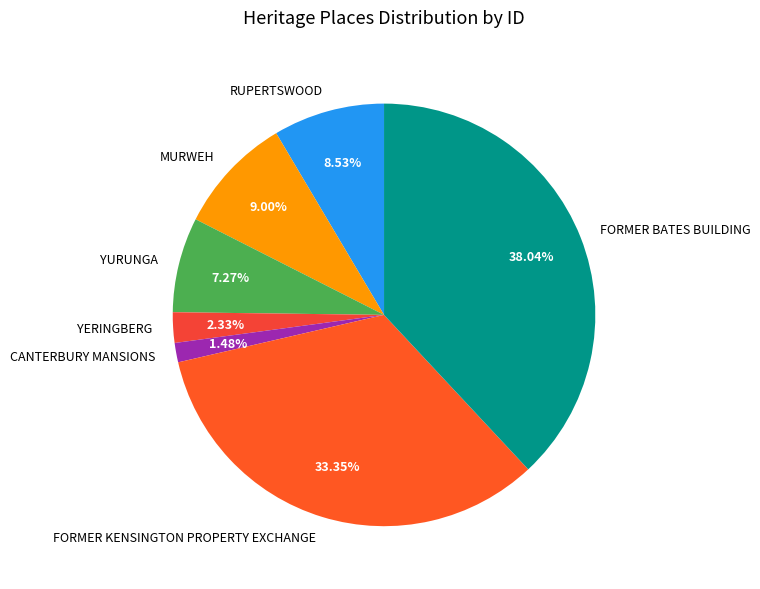

True or false: FORMER KENSINGTON PROPERTY EXCHANGE accounts for 33% of the total.

True